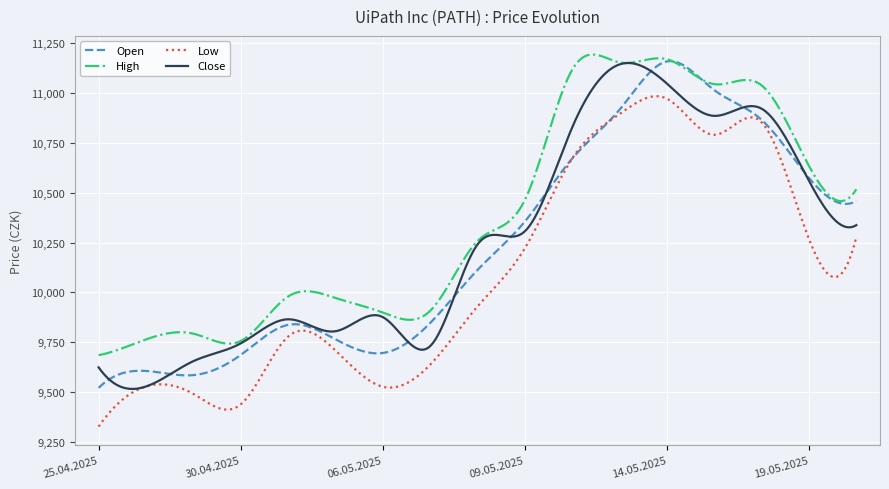

True or false: Open has more than 0 points higher than both neighbors.

True